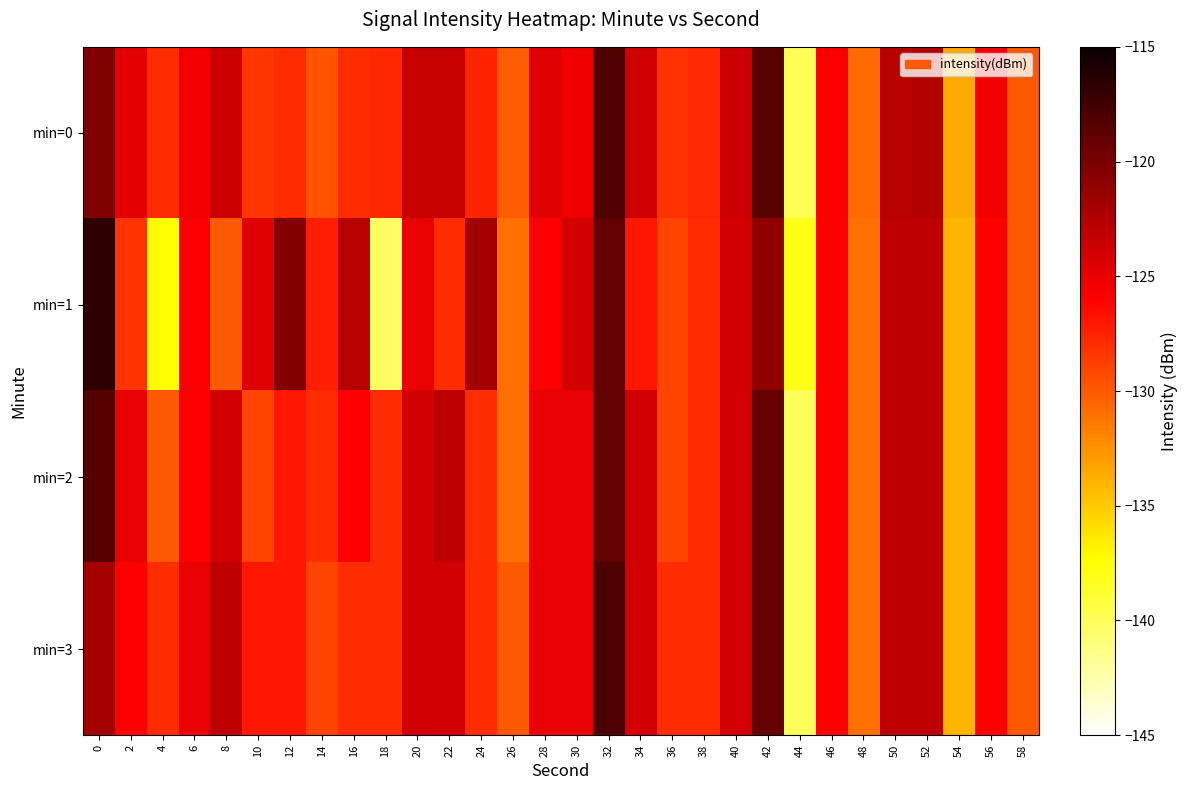

What is the spread (max minus min) of values at 12?

7.6